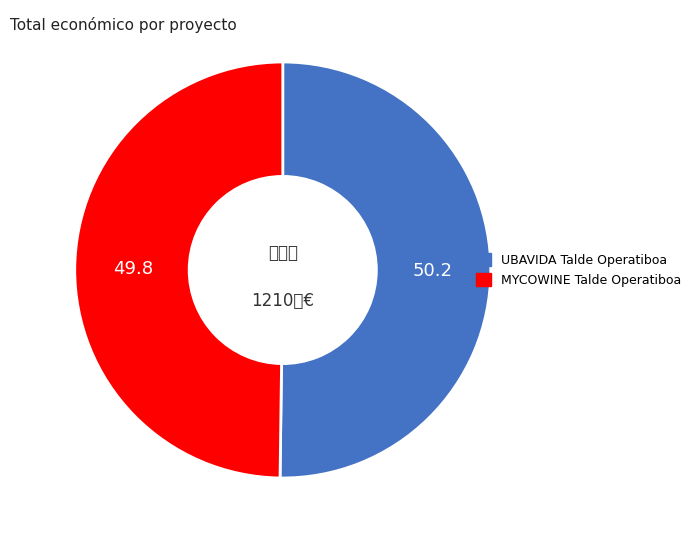

What is the total percentage of MYCOWINE Talde Operatiboa and UBAVIDA Talde Operatiboa?

100.0%